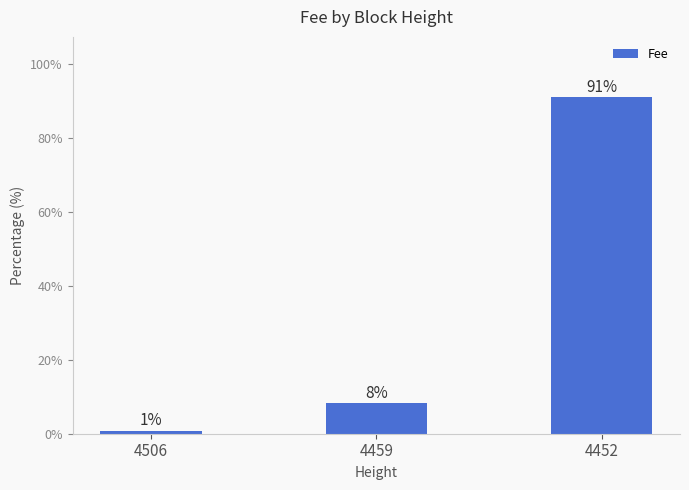

What is the sum of all values?

100.0